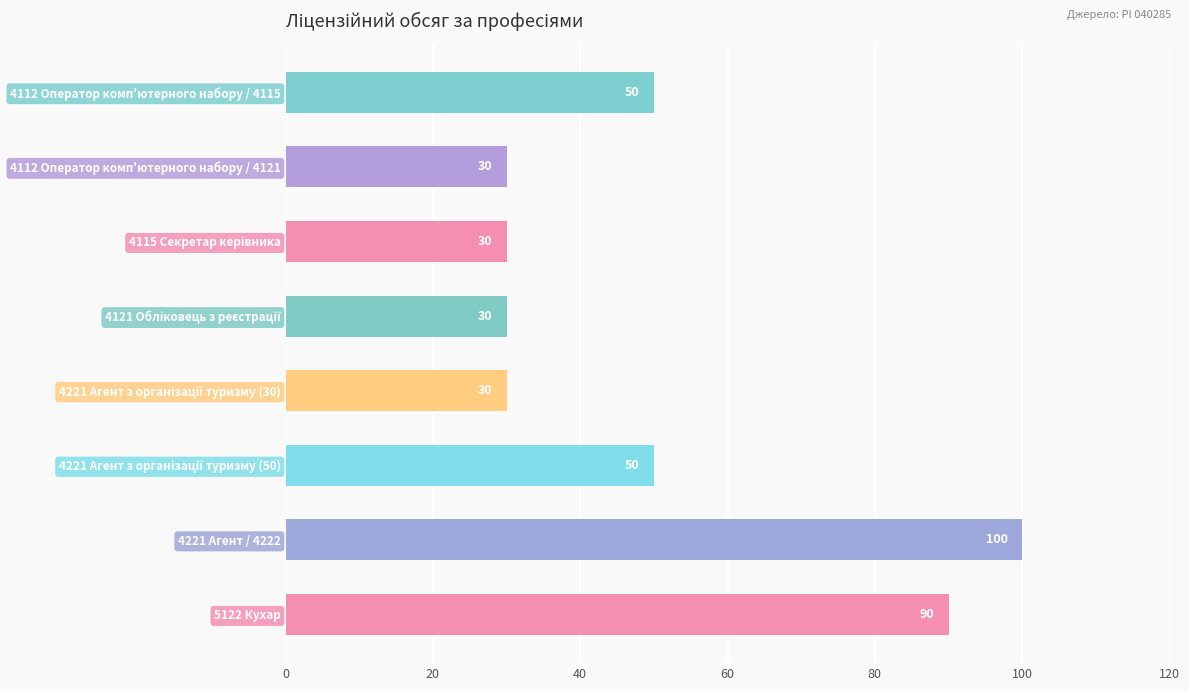

Approximately how many times larger is the value at 4221 Агент / 4222 compared to 4112 Оператор комп'ютерного набору / 4115?

2.0